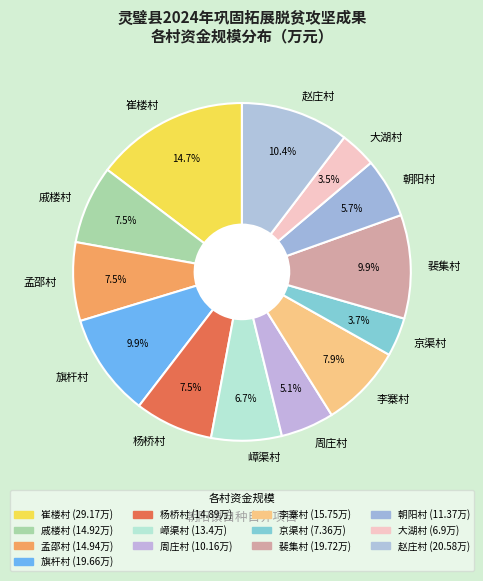

To the nearest percent, what is the combined percentage of 赵庄村 and 孟邵村?

18%